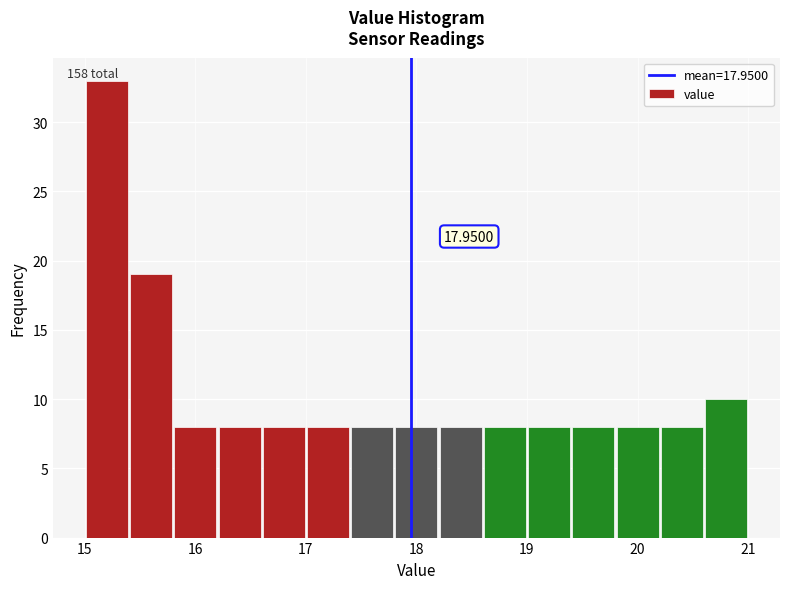

Which range on the x-axis has the tallest bar?

15.0 to 15.4